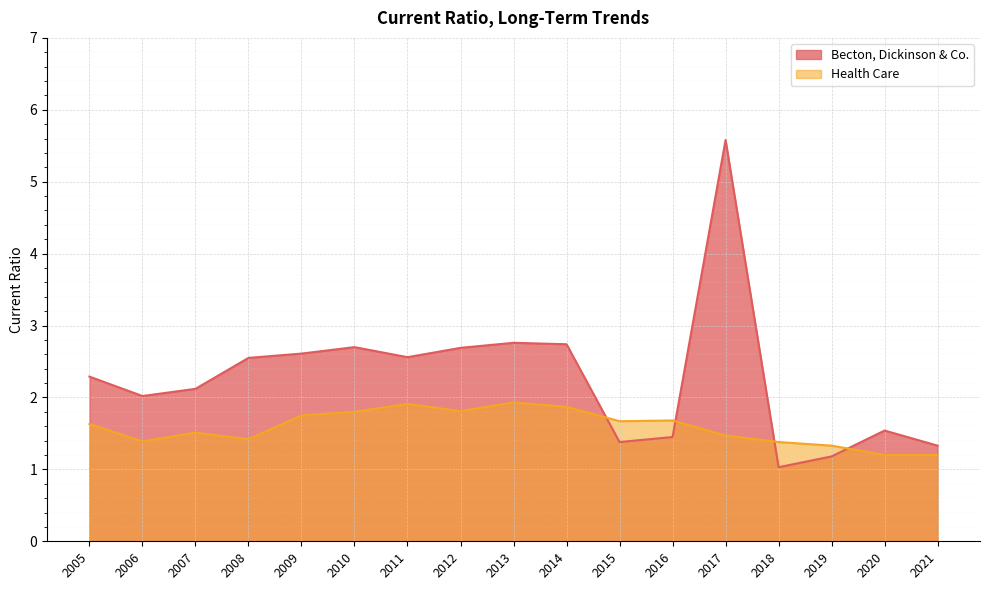

Rank the categories by Becton, Dickinson & Co. value from highest to lowest.

2017, 2013, 2014, 2010, 2012, 2009, 2011, 2008, 2005, 2007, 2006, 2020, 2016, 2015, 2021, 2019, 2018